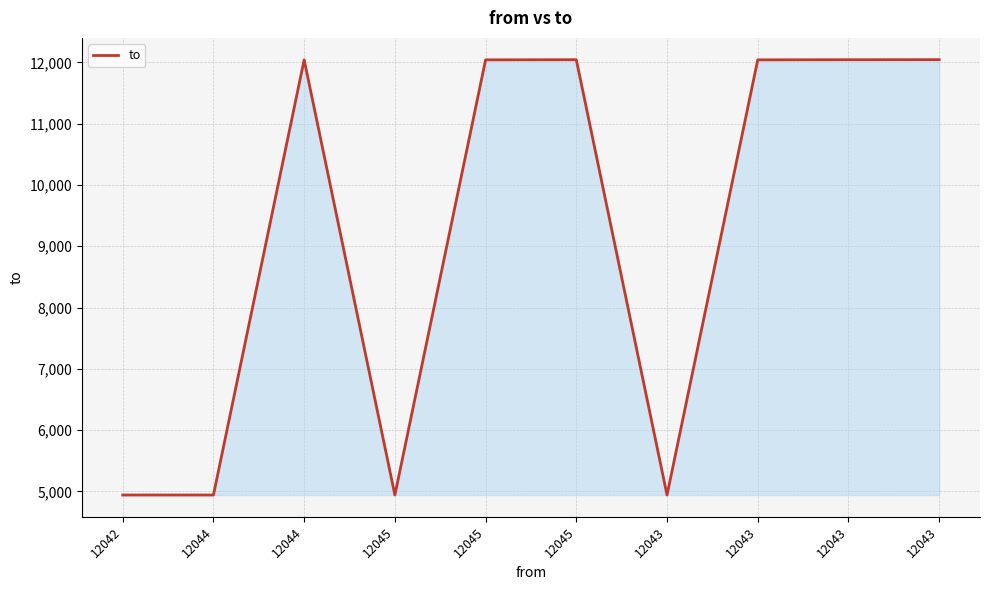

Does the chart display data point markers on the line(s)?

No